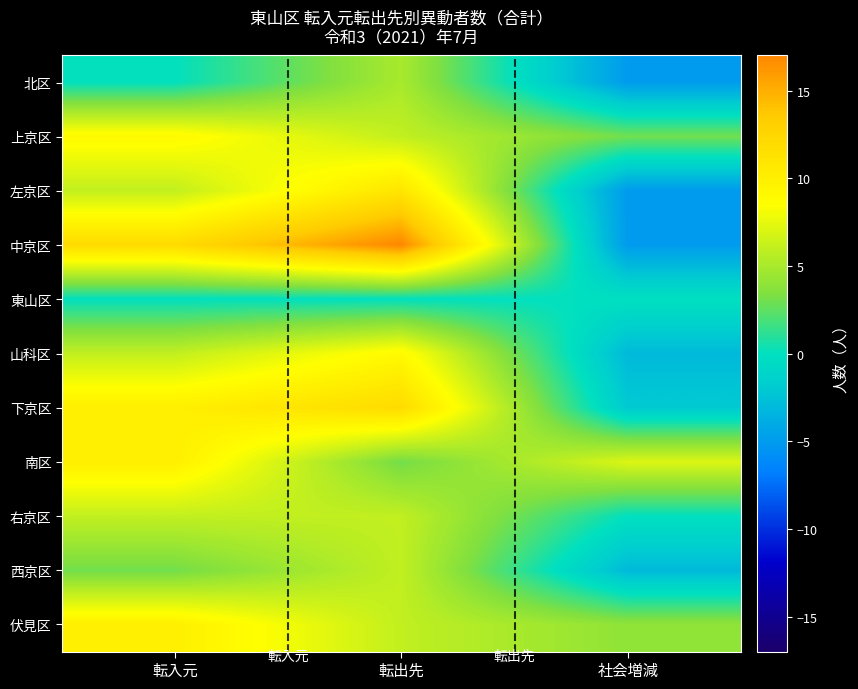

What is the spread (max minus min) of values at 転入元?

12